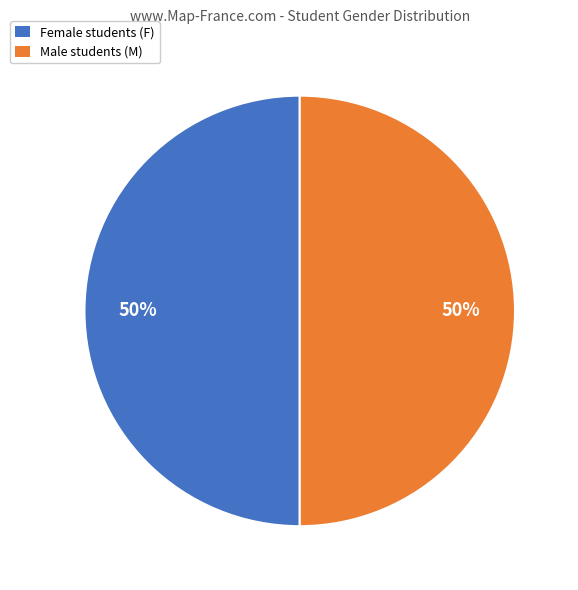

To the nearest percent, what is the combined percentage of Female students (F) and Male students (M)?

100%